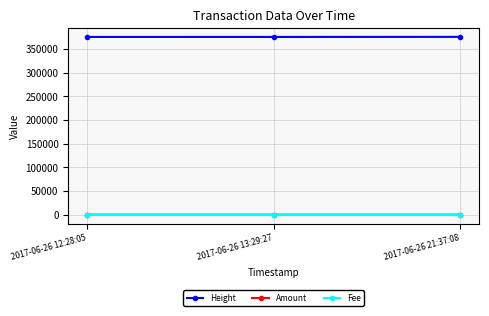

How many series are shown in this chart?

3